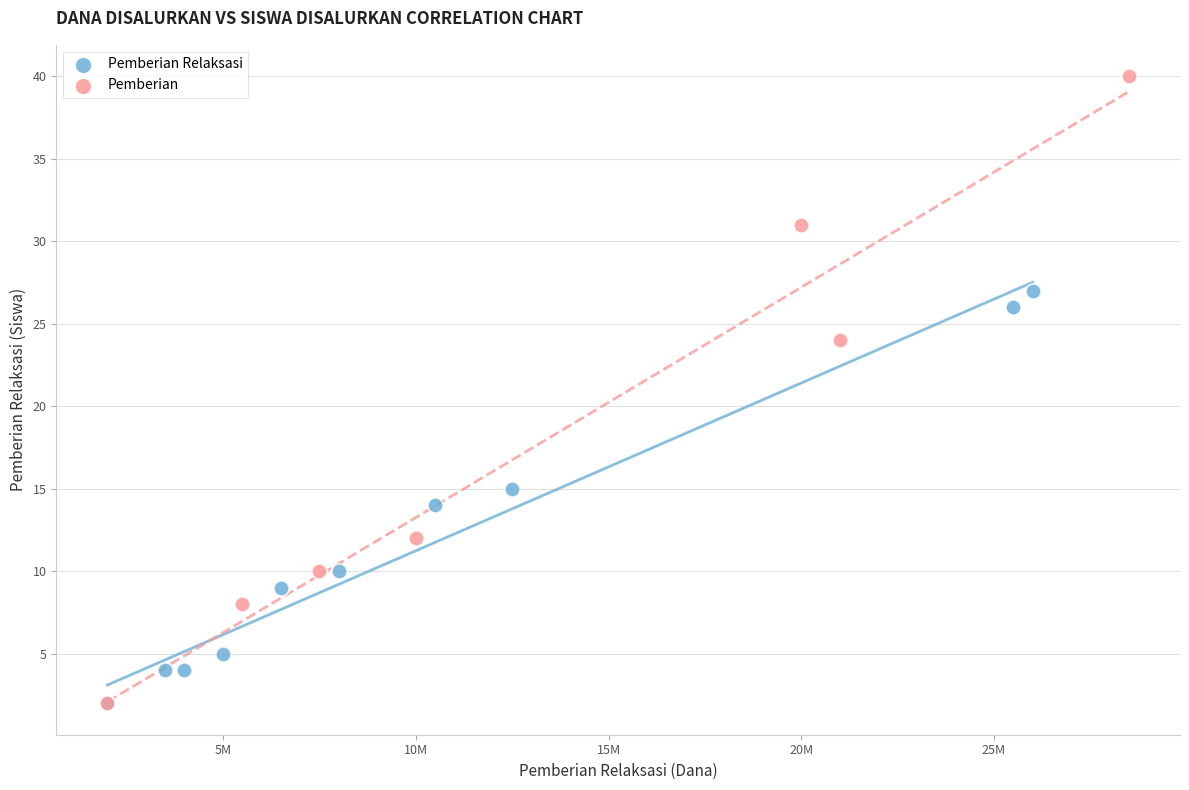

Which series has the largest Y range (max minus min)?

Pemberian